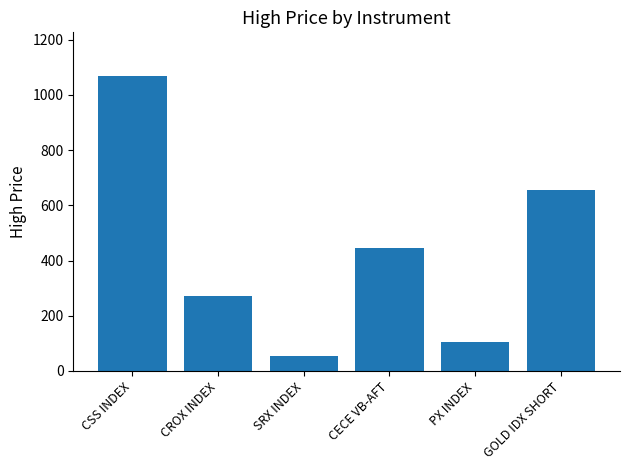

List the labels in order of value, smallest first.

SRX INDEX, PX INDEX, CROX INDEX, CECE VB-AFT, GOLD IDX SHORT, CSS INDEX